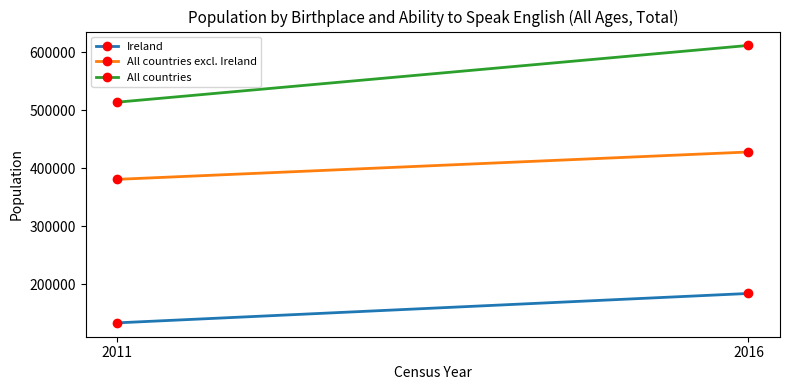

What is the minimum value for All countries excl. Ireland?

380881